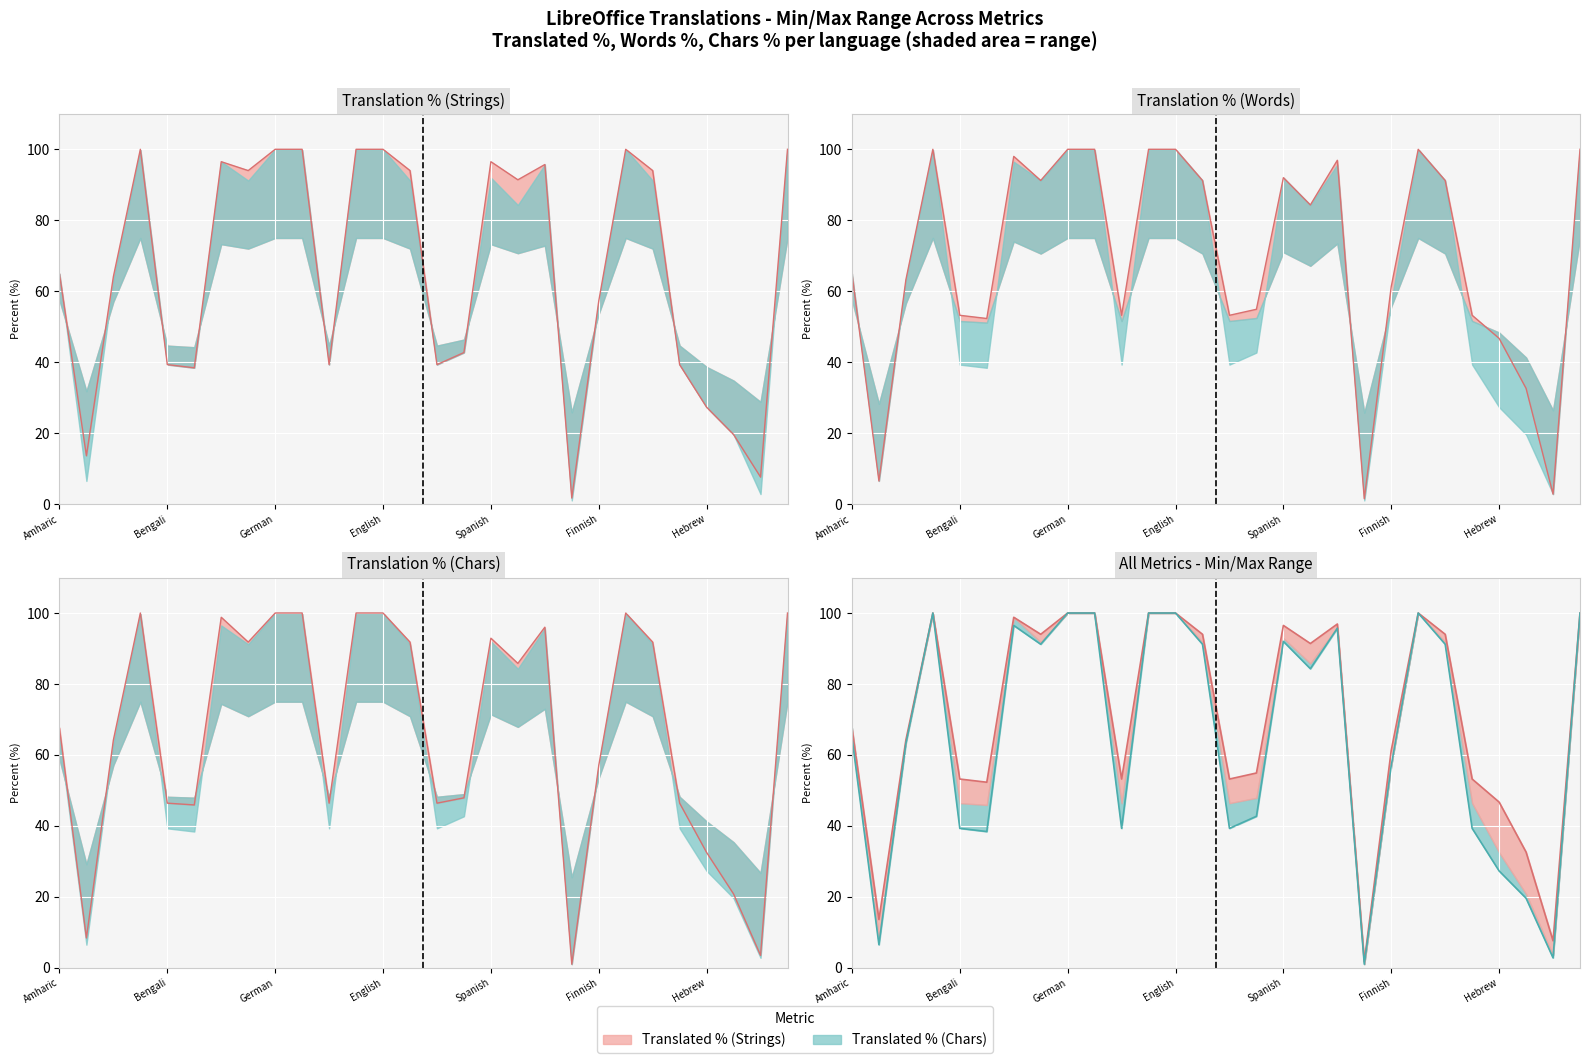

At 11, list the series in order from largest to smallest.

translated_percent, translated_words_percent, translated_chars_percent